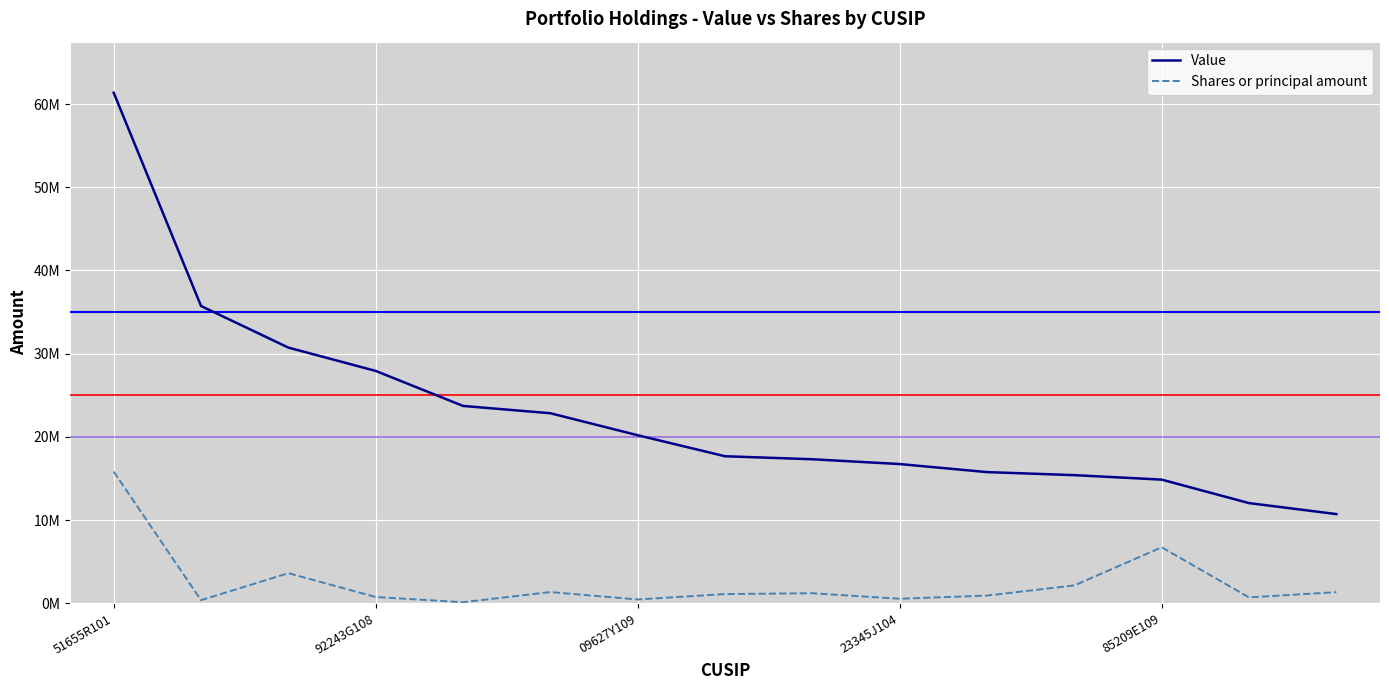

True or false: Shares or principal amount and Value cross at least once.

False